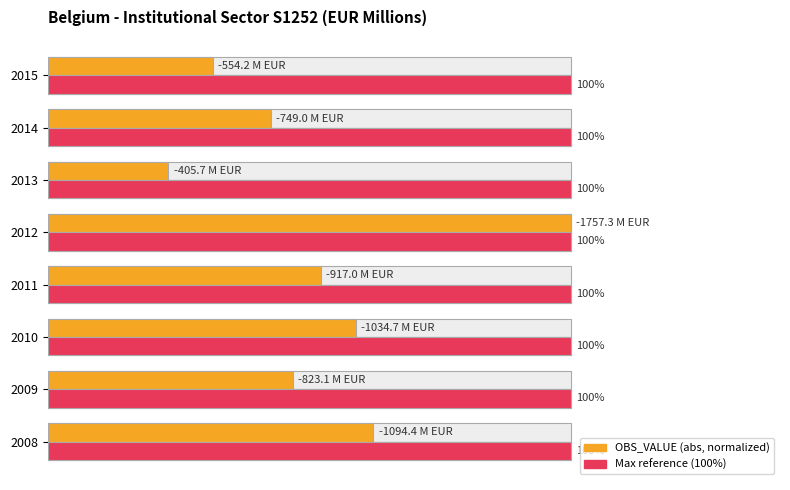

The OBS_VALUE (normalized) series shows 33.8 at 2013. True or false?

False